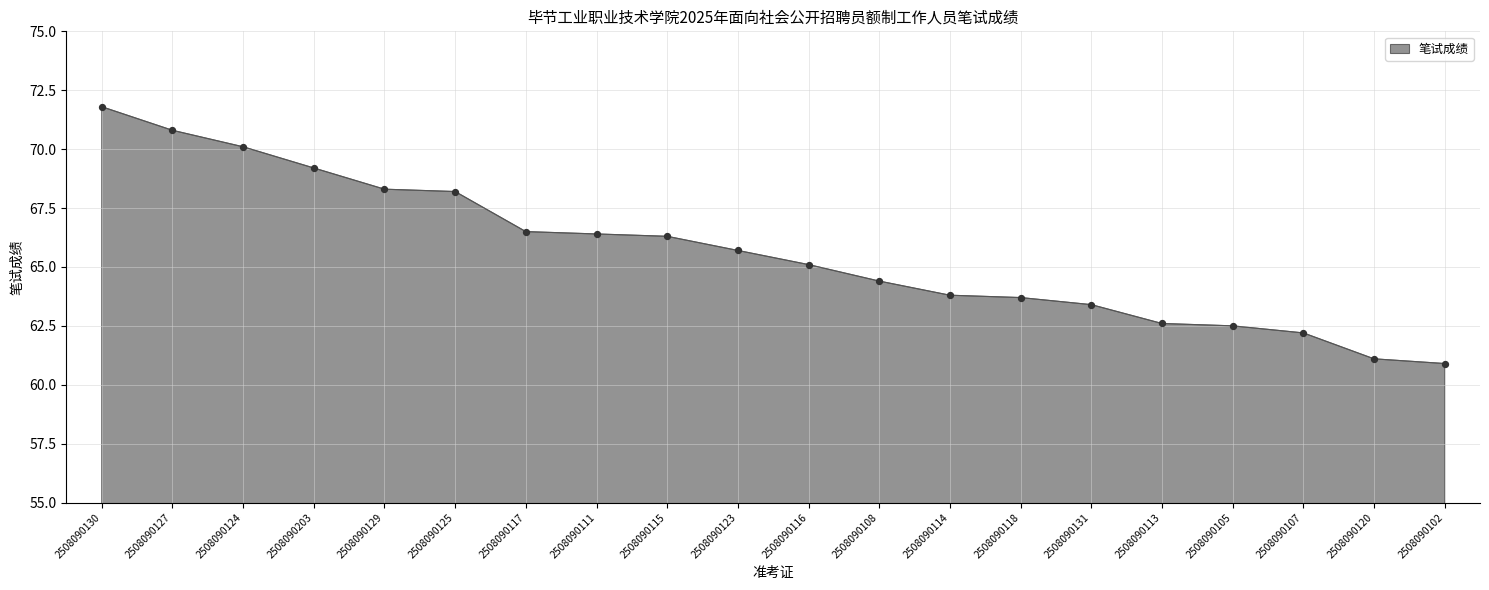

What is the change in value from 2508090127 to 2508090125?

-2.6